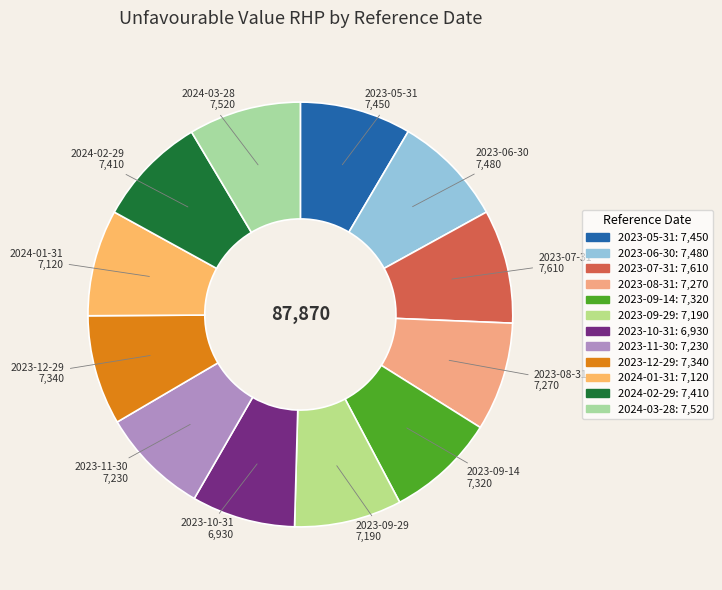

Approximately how many times larger is the value at 2023-11-30 compared to 2023-05-31?

1.0